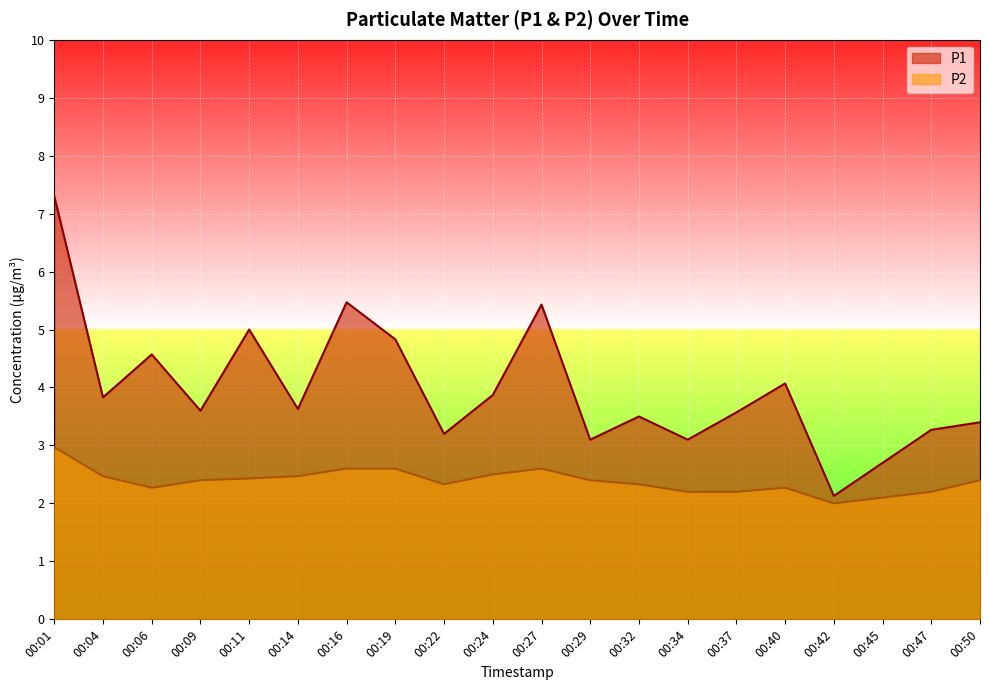

List the series in order of their peak value, lowest first.

P2, P1